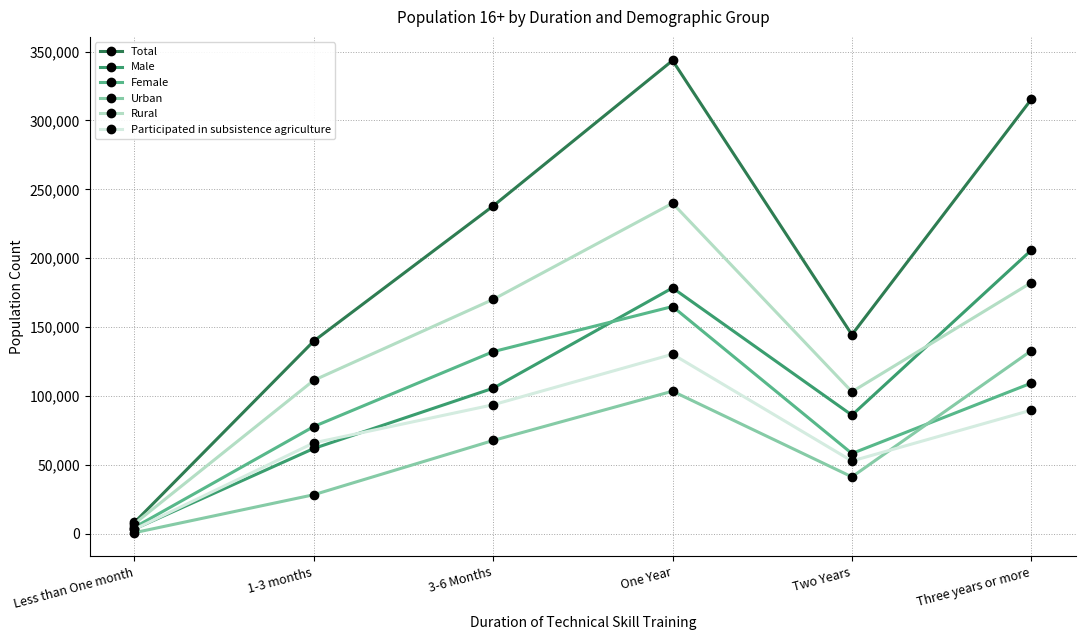

How many Female values are between 58345 and 132253?

4